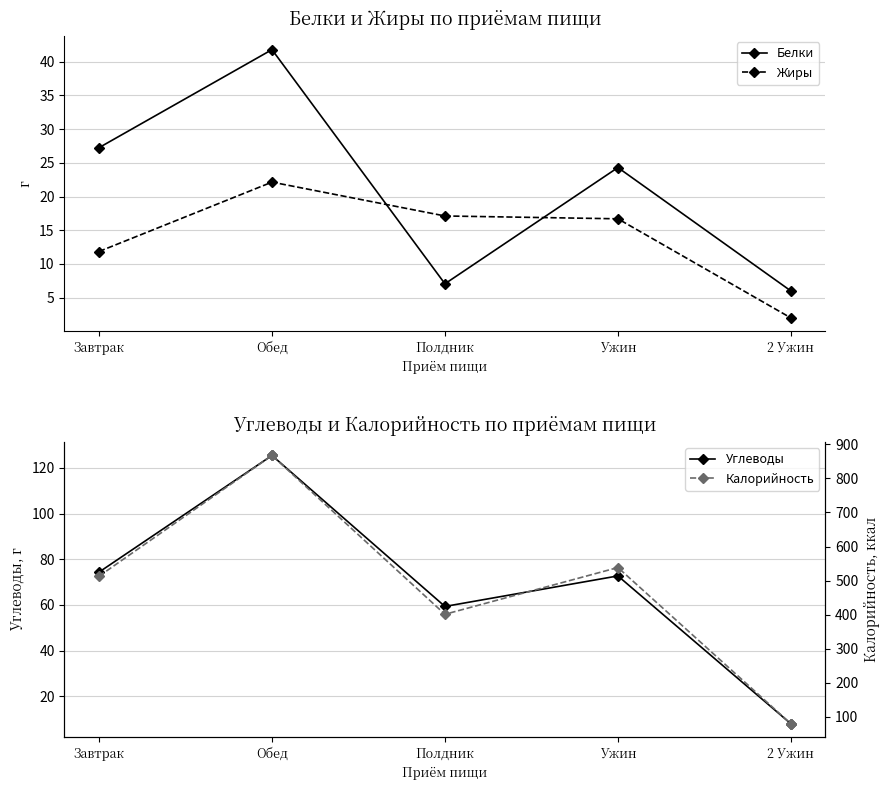

What is the total value across all series at 2 Ужин?

96.0